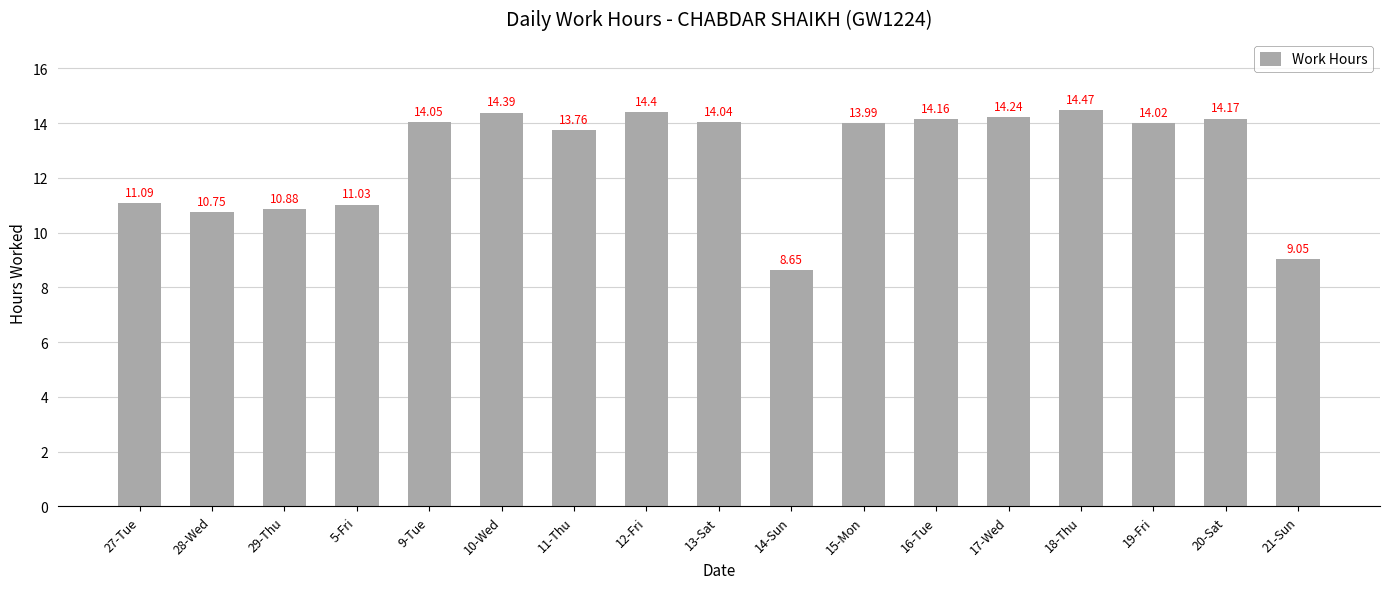

Which category has the highest value across all series?

18-Thu